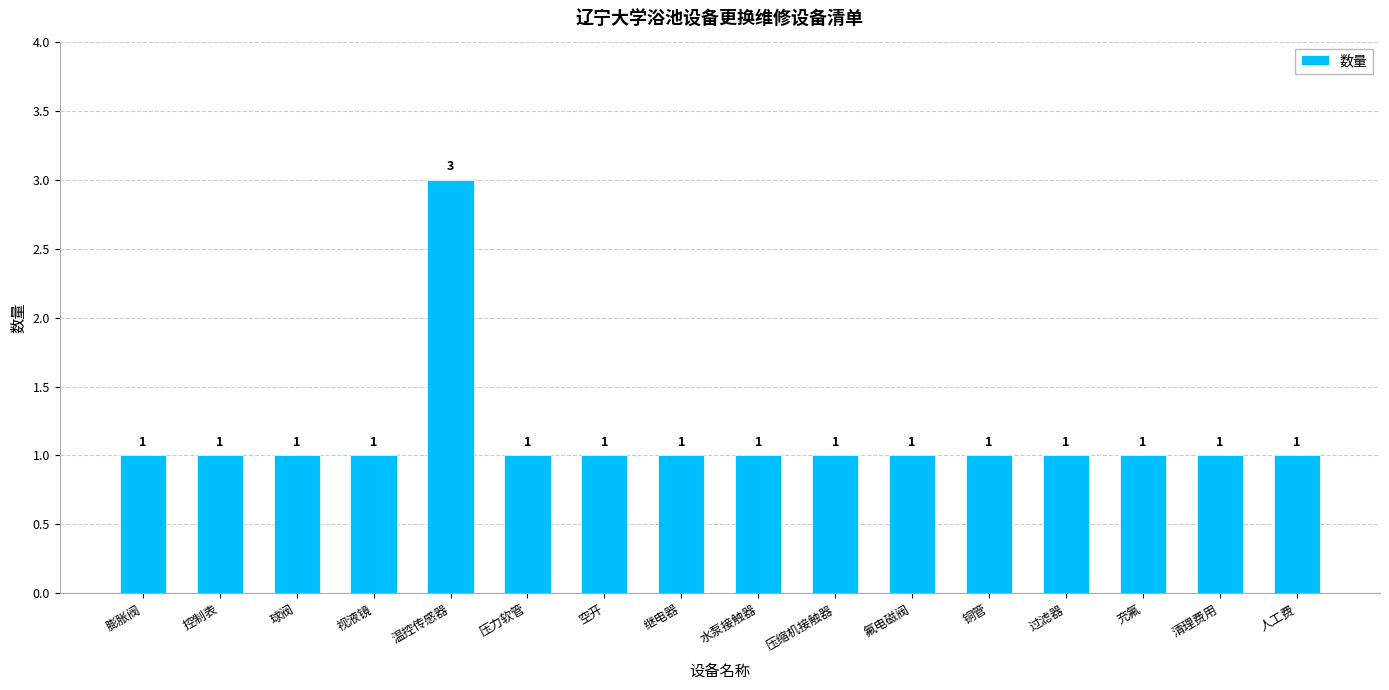

The chart shows a value of 0 at 清理费用. True or false?

False